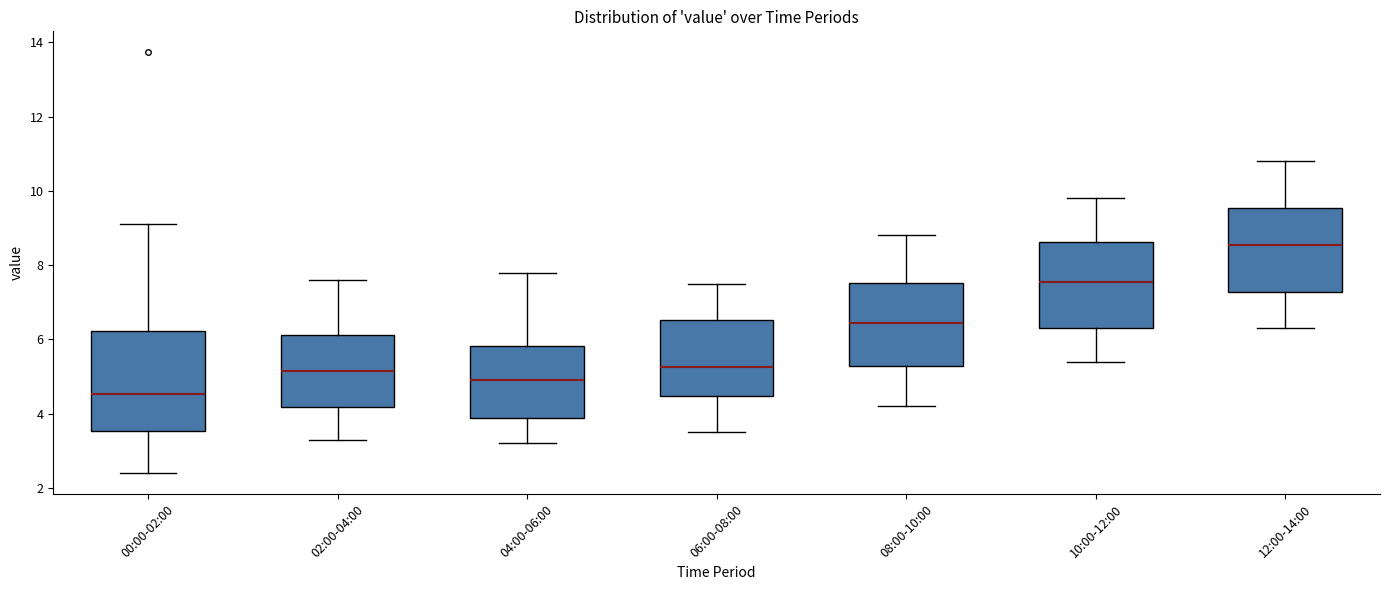

Reading left to right, transcribe this box plot: for each box, give where its median line is, the range the box spans, and where its two whiskers end, as read against the y-axis. The values are not printed on the chart, so give them approximately, as read against the axis.

00:00-02:00: median 4.6, box 3.6 to 6.2, whiskers 2.4 to 9.2
02:00-04:00: median 5.2, box 4.2 to 6.2, whiskers 3.4 to 7.6
04:00-06:00: median 5.0, box 3.8 to 5.8, whiskers 3.2 to 7.8
06:00-08:00: median 5.2, box 4.4 to 6.6, whiskers 3.6 to 7.6
08:00-10:00: median 6.4, box 5.2 to 7.6, whiskers 4.2 to 8.8
10:00-12:00: median 7.6, box 6.4 to 8.6, whiskers 5.4 to 9.8
12:00-14:00: median 8.6, box 7.2 to 9.6, whiskers 6.4 to 10.8